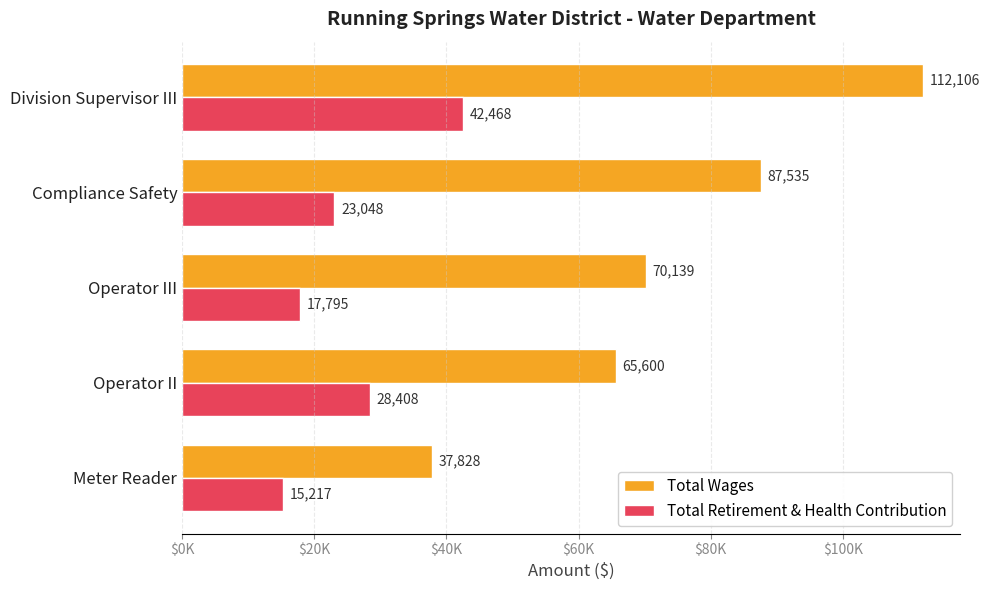

Which series has the largest total across all categories?

Total Wages